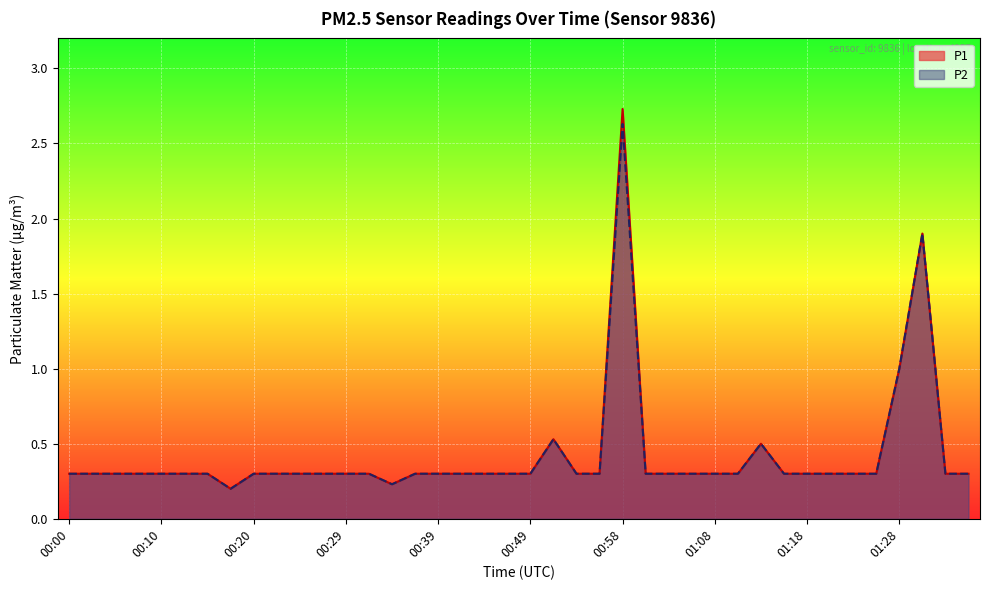

List the labels in order of P2 value, smallest first.

00:17, 00:34, 00:00, 00:03, 00:05, 00:07, 00:10, 00:12, 00:15, 00:20, 00:22, 00:24, 00:27, 00:29, 00:32, 00:37, 00:39, 00:41, 00:44, 00:46, 00:49, 00:54, 00:56, 01:01, 01:03, 01:06, 01:08, 01:11, 01:15, 01:18, 01:20, 01:23, 01:25, 01:32, 01:35, 01:13, 00:51, 01:28, 01:30, 00:58